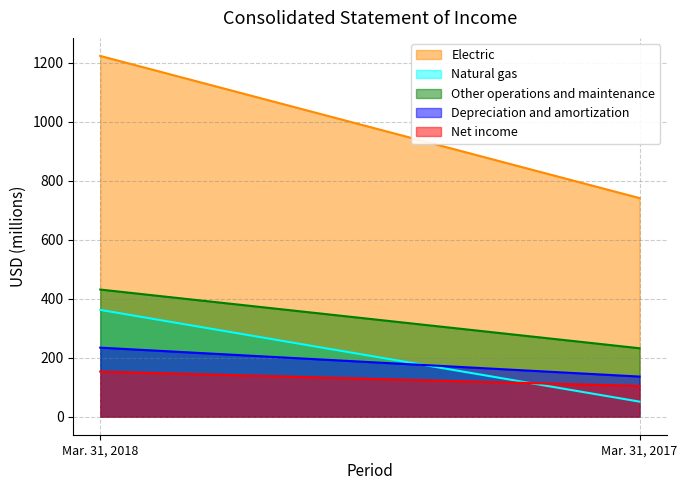

What is the smallest value displayed?

51